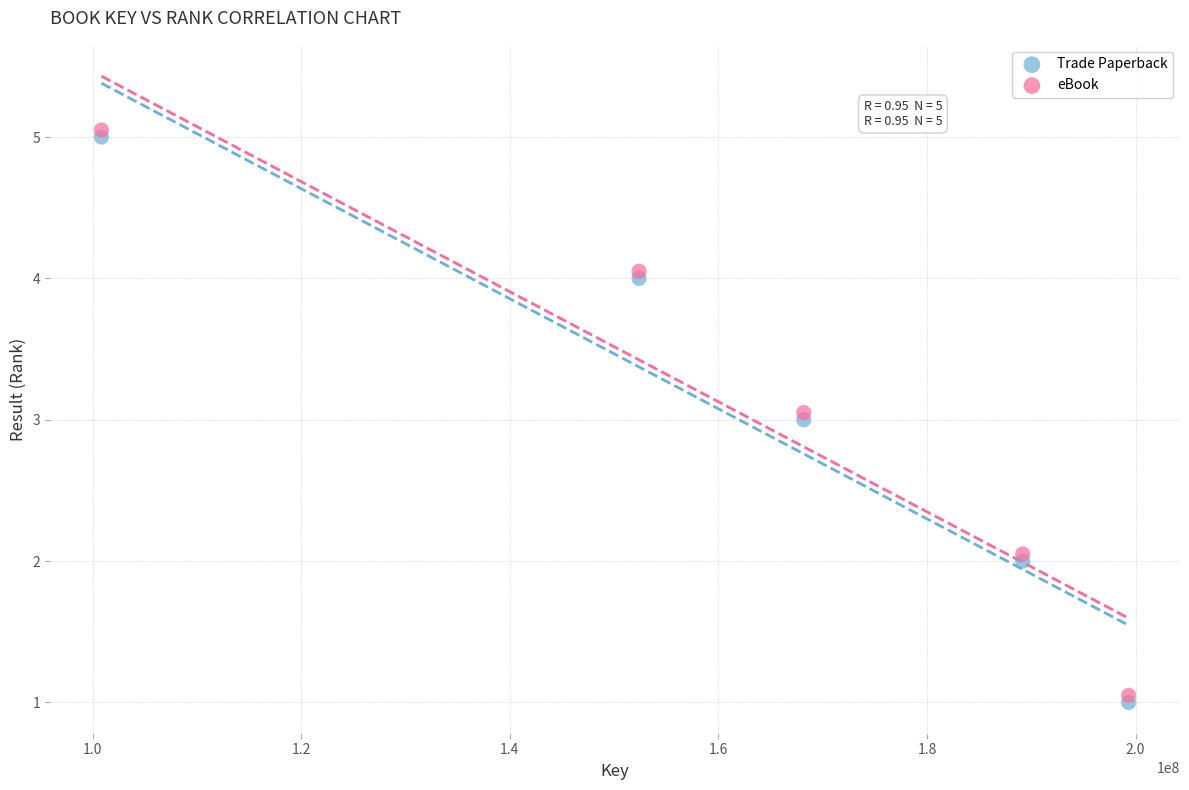

Across all data points, what is the range of X values (max minus min)?

98495627.0